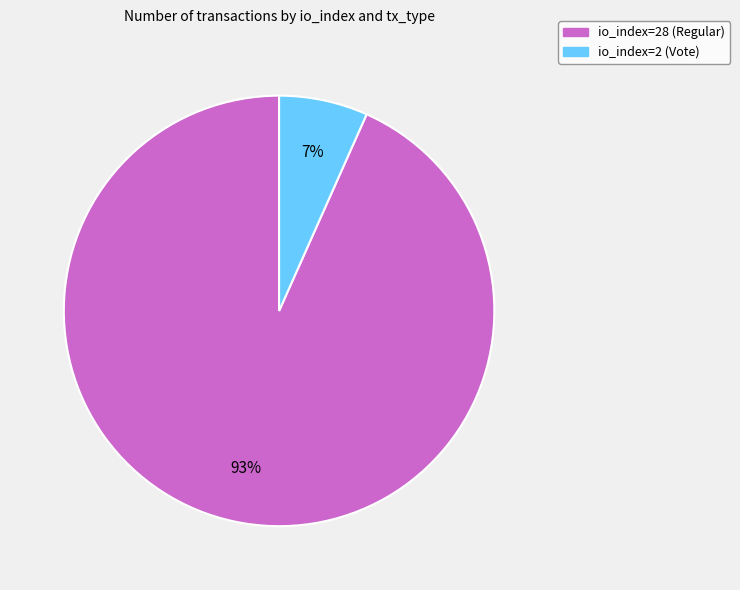

To the nearest percent, what percentage of the pie is io_index=2 (Vote)?

7%